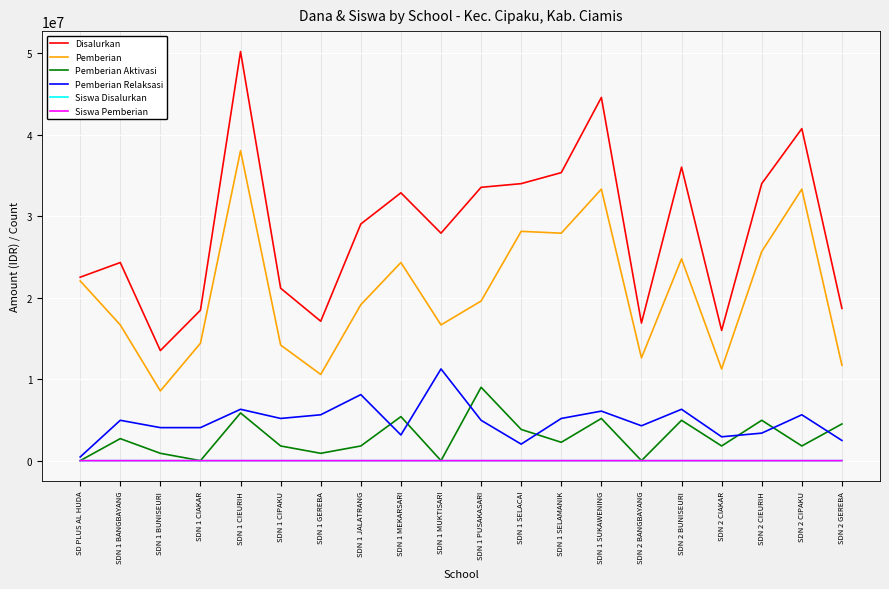

What is the difference between the maximum and second lowest values in the Pemberian Relaksasi series?

9225000